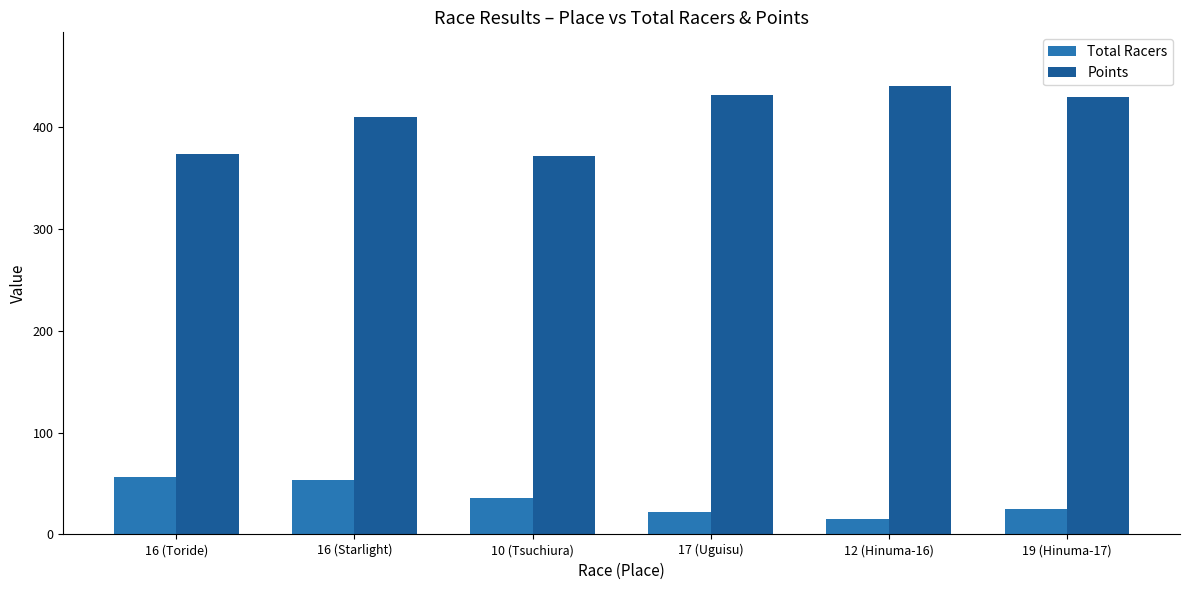

True or false: Total Racers has a value of 53.0 at 16 (Starlight).

True